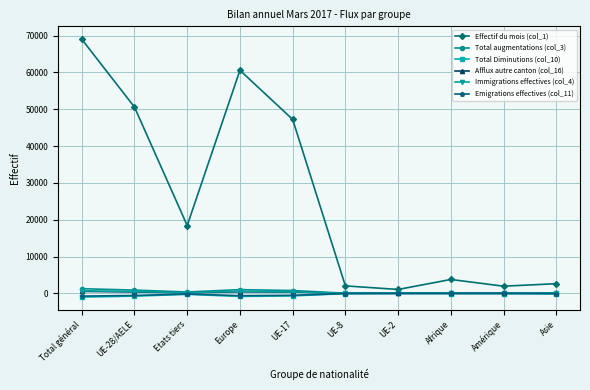

Which series has the largest total across all categories?

Effectif du mois (col_1)